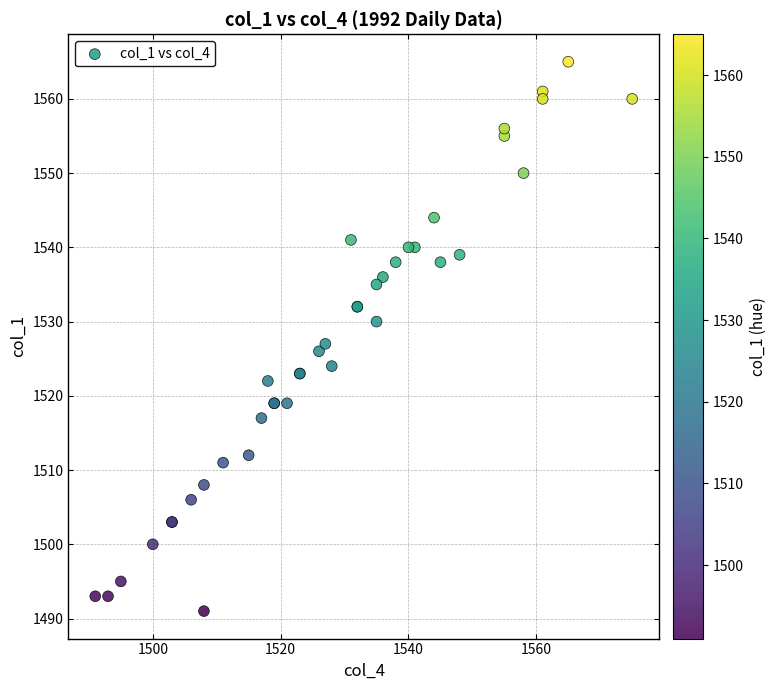

What Y value in the scatter plot is closest to 1528?

1527